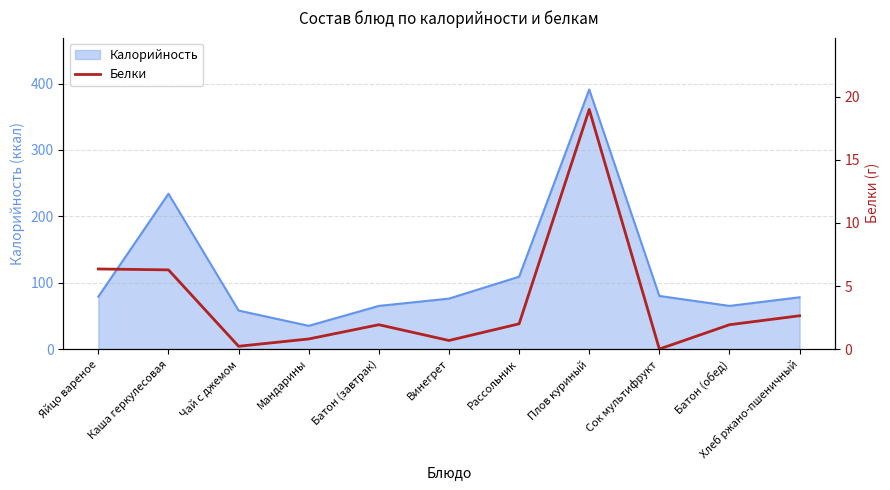

Reading right to left, list all the values displayed in this chart.

Хлеб ржано-пшеничный=2.6	Батон (обед)=1.9	Сок мультифрукт=0.0	Плов куриный=19.0	Рассольник=2.0	Винегрет=0.7	Батон (завтрак)=1.9	Мандарины=0.8	Чай с джемом=0.2	Каша геркулесовая=6.3	Яйцо вареное=6.3